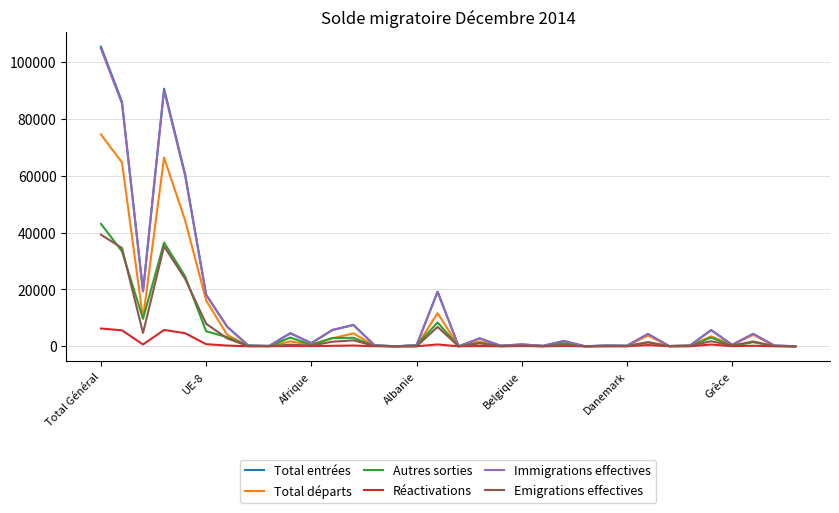

Which series has the widest spread of values?

Total entrées